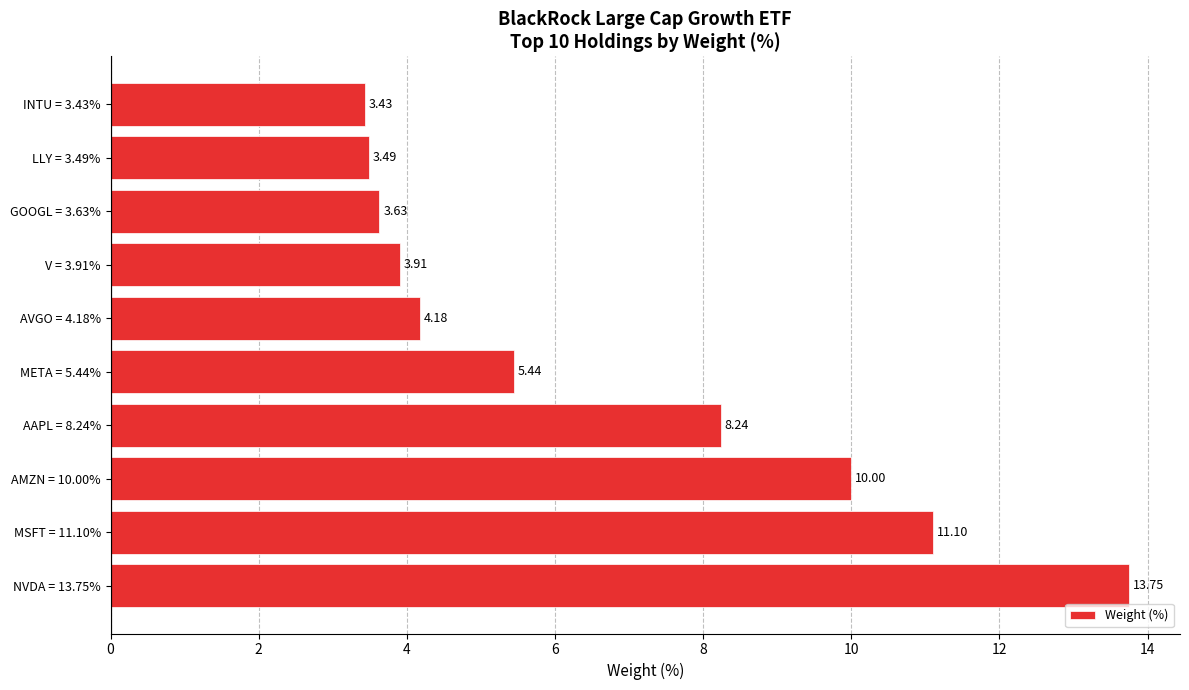

What is the change in value from AMZN = 10.00% to AAPL = 8.24%?

-1.8